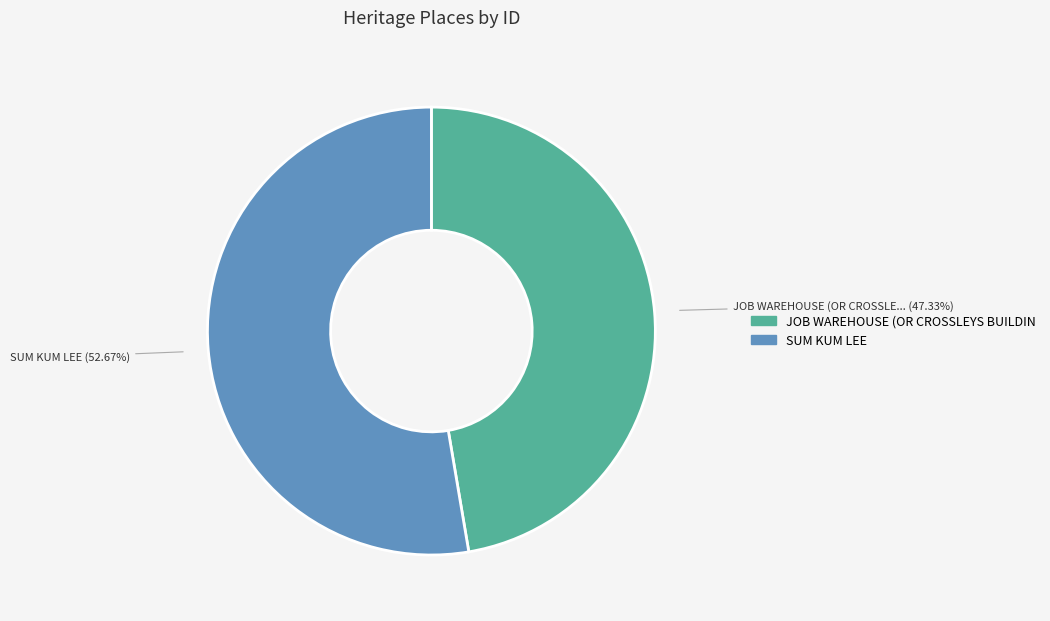

To the nearest percent, what is the difference between the largest and smallest slice percentages?

5%